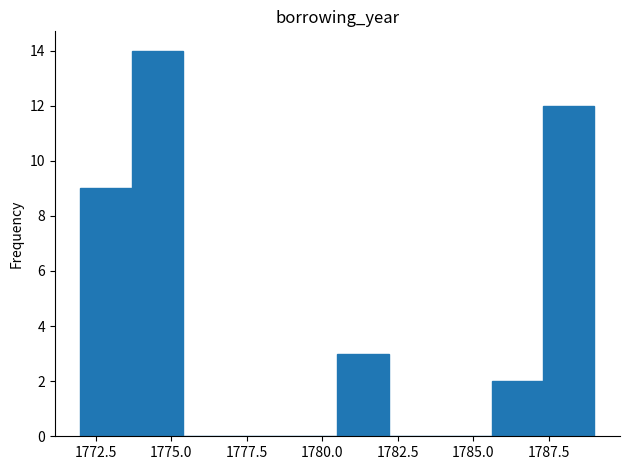

Read against the x-axis, roughly where is the centre of the tallest bar?

1774.5